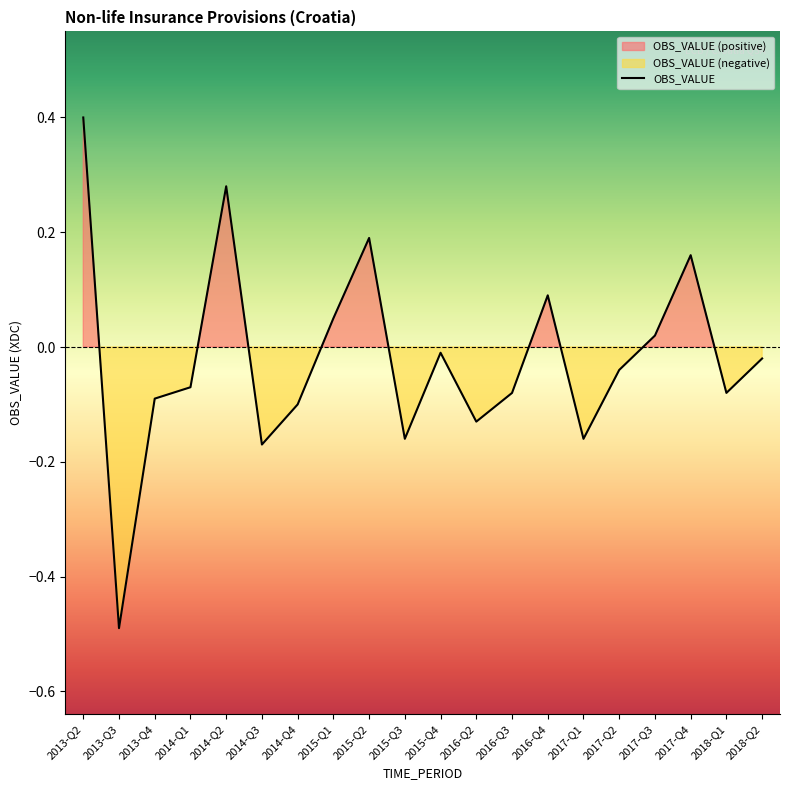

What is the label of the 5th point from the right?

2017-Q2